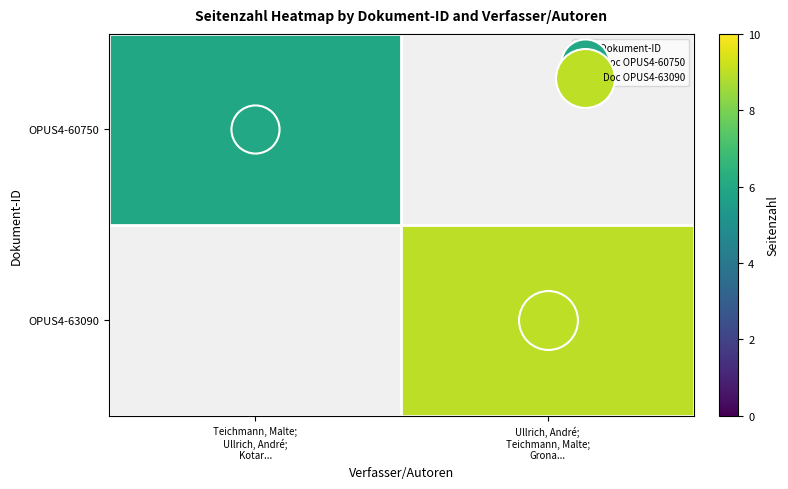

Rank the series at Teichmann, Malte; Ullrich, André; Kotar... from highest to lowest value.

OPUS4-60750, OPUS4-63090